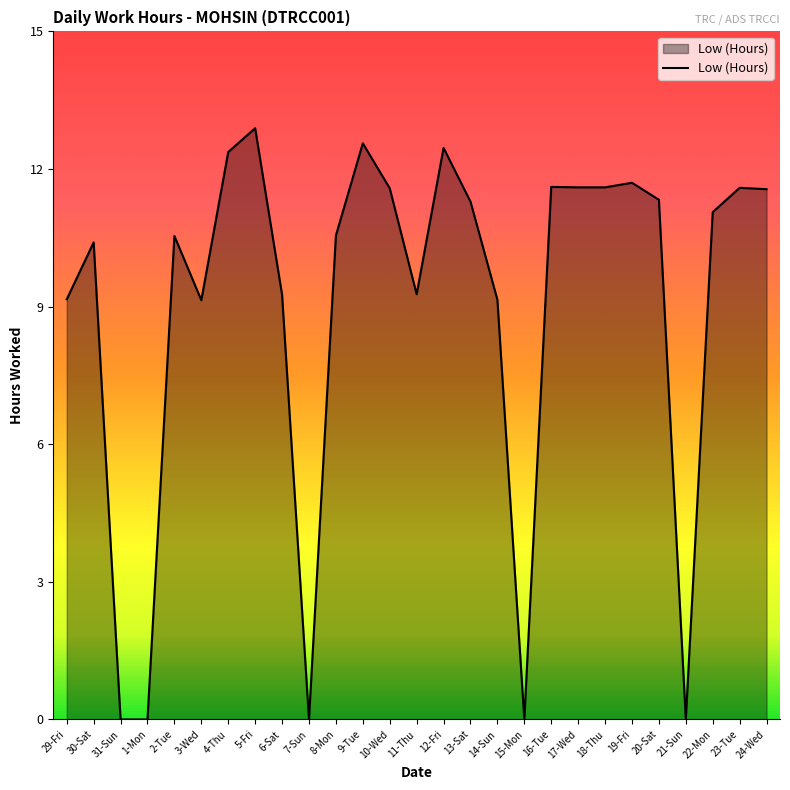

At which category does the chart reach its peak across all series?

5-Fri